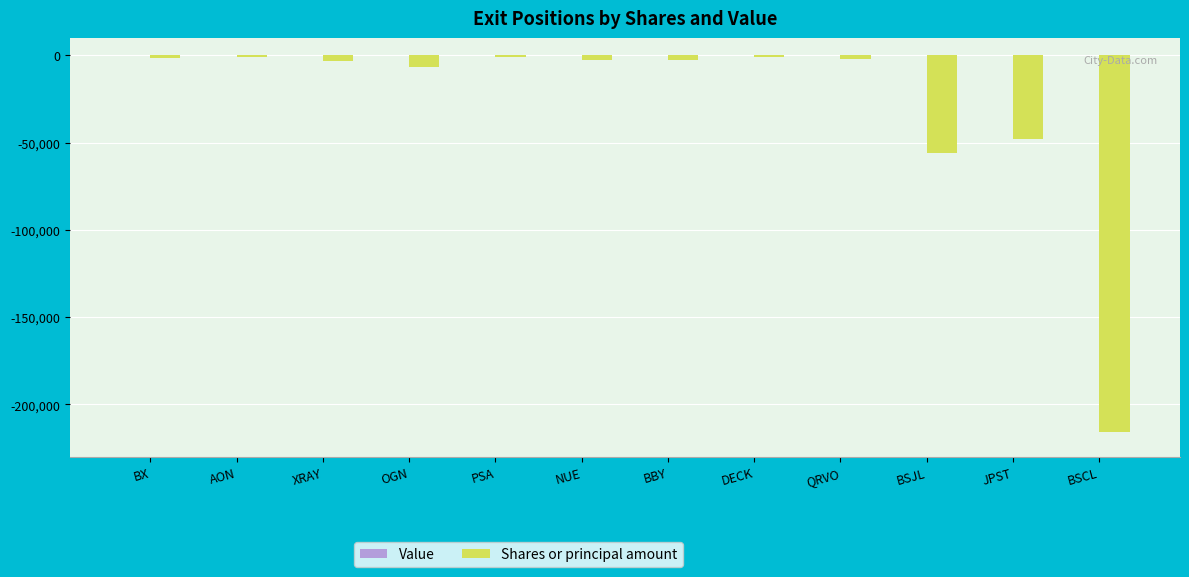

What is the change in value from JPST to BSCL?

-167931